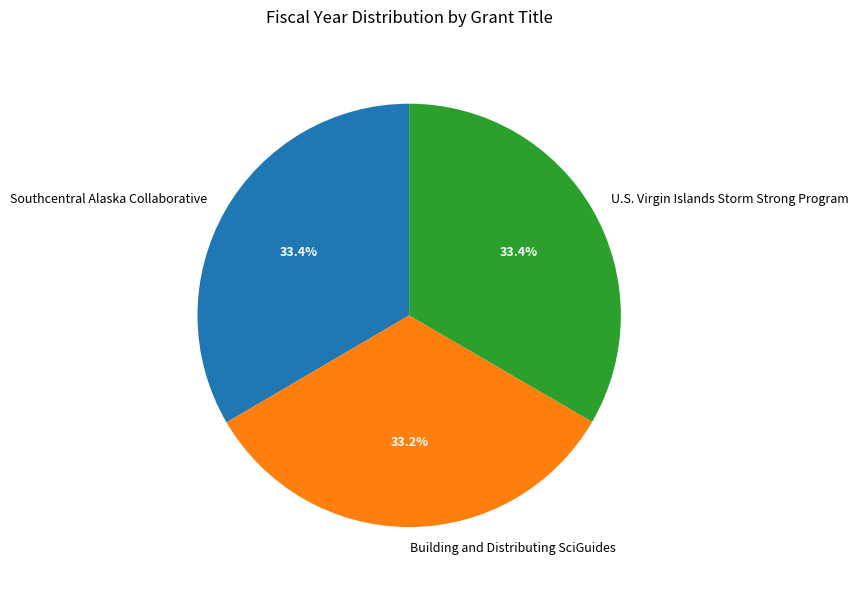

Does U.S. Virgin Islands Storm Strong Program represent more than half of the total?

No